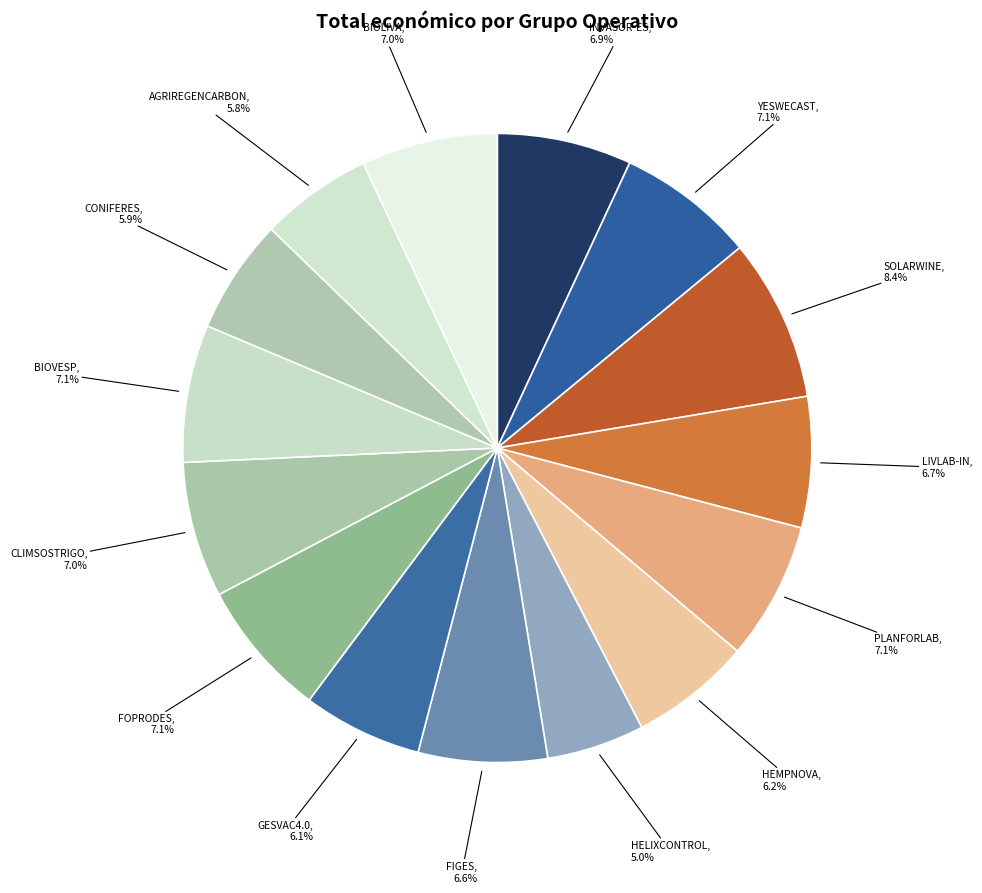

Is there a majority slice in this chart?

No